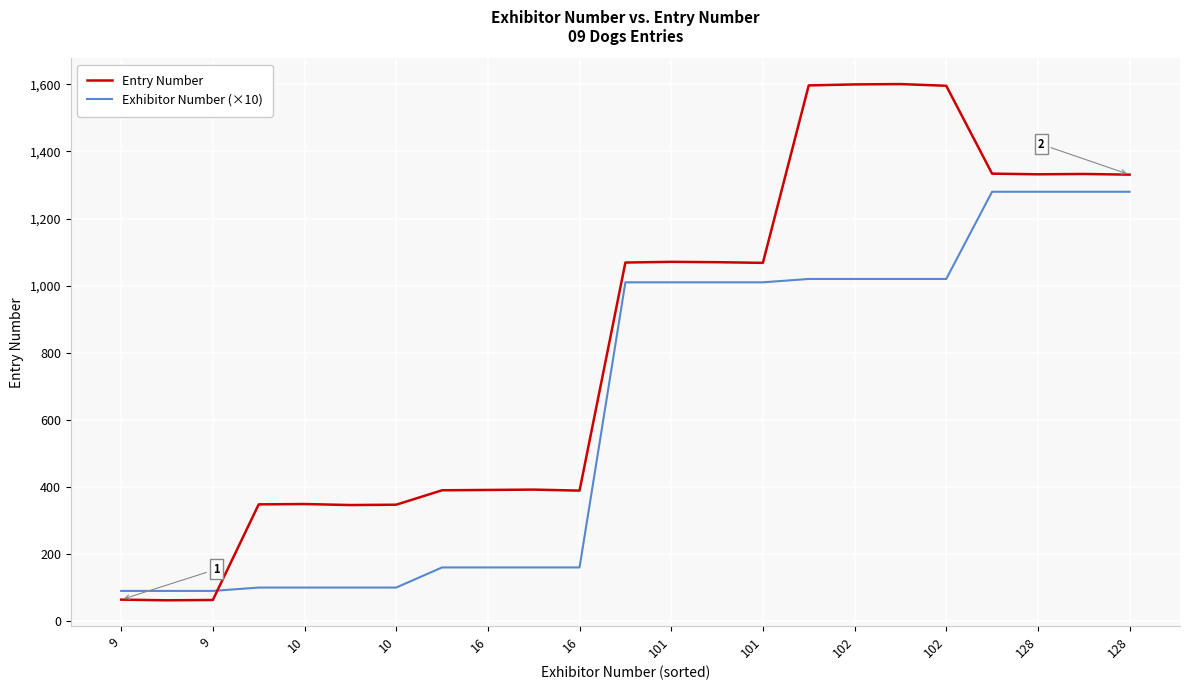

Rank the series by their average value, from lowest to highest.

Exhibitor Number (×10), Entry Number